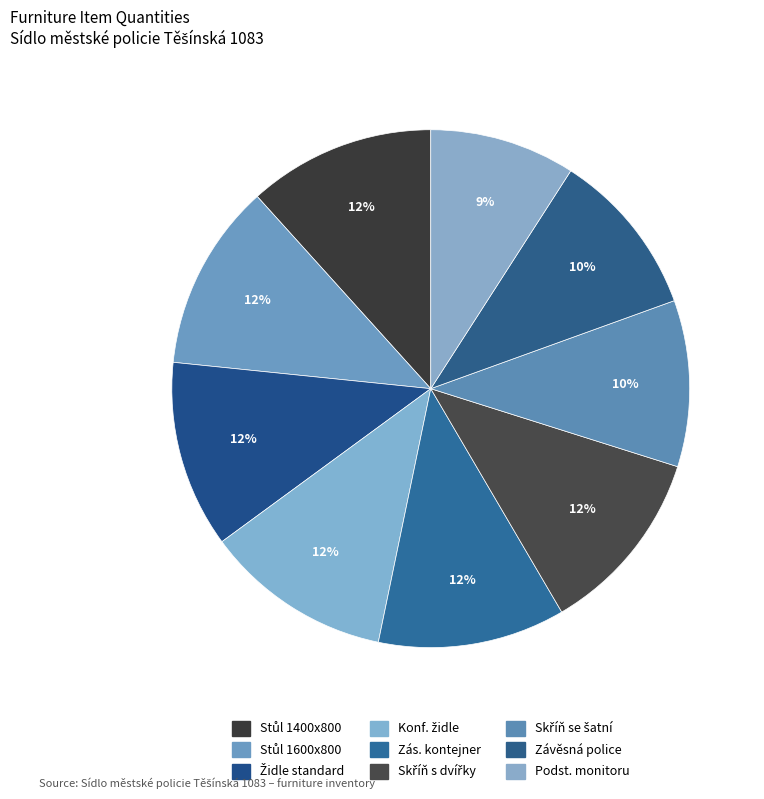

Count the number of slices in the pie.

9